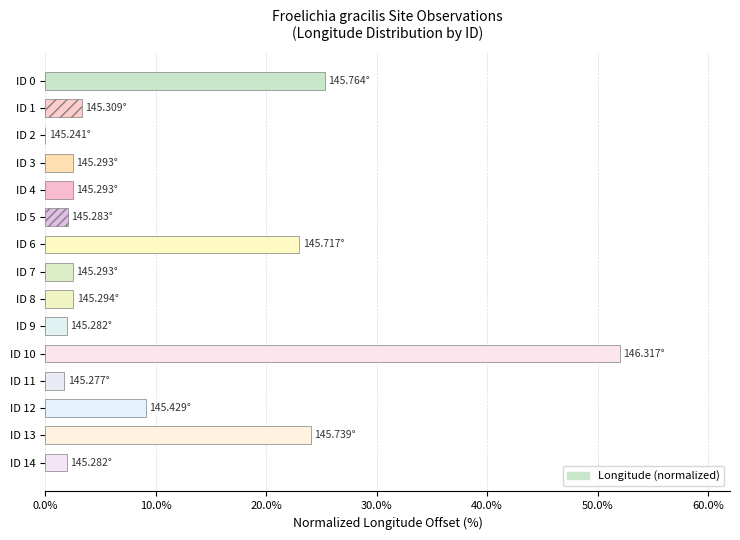

How many positive values are there?

14